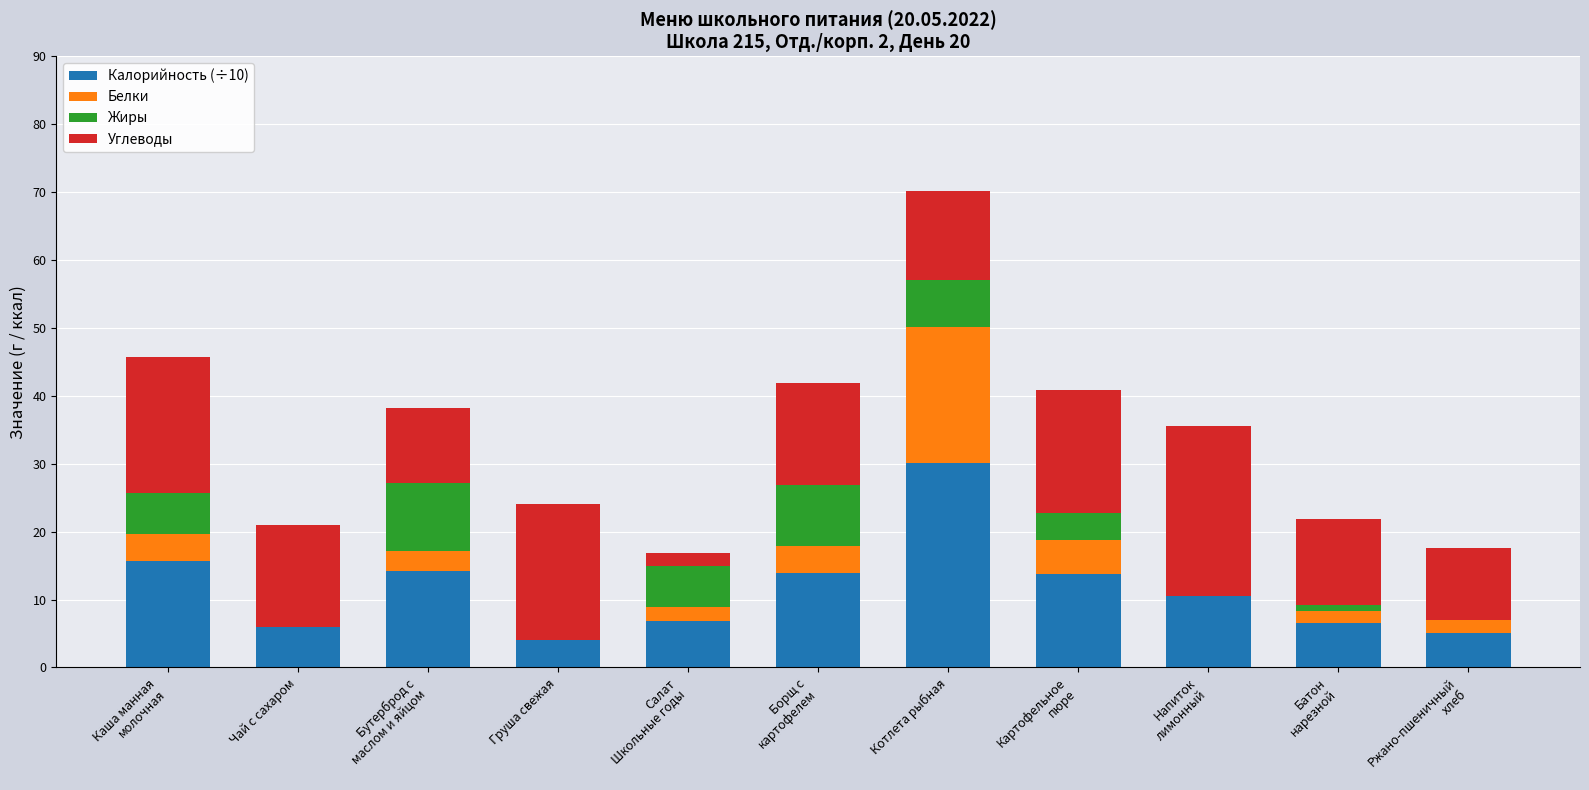

At which category is the sum across all series the highest?

Котлета рыбная